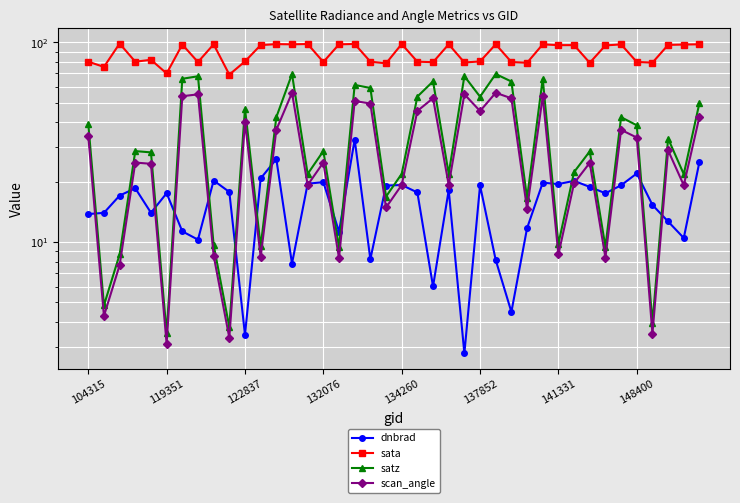

Rank the categories by dnbrad value from highest to lowest.

17, 12, 39, 35, 11, 8, 31, 15, 29, 14, 30, 20, 34, 25, 19, 32, 132076, 23, 9, 21, 137852, 33, 122837, 36, 134260, 119351, 104315, 37, 28, 141331, 16, 38, 148400, 18, 26, 13, 22, 27, 10, 24